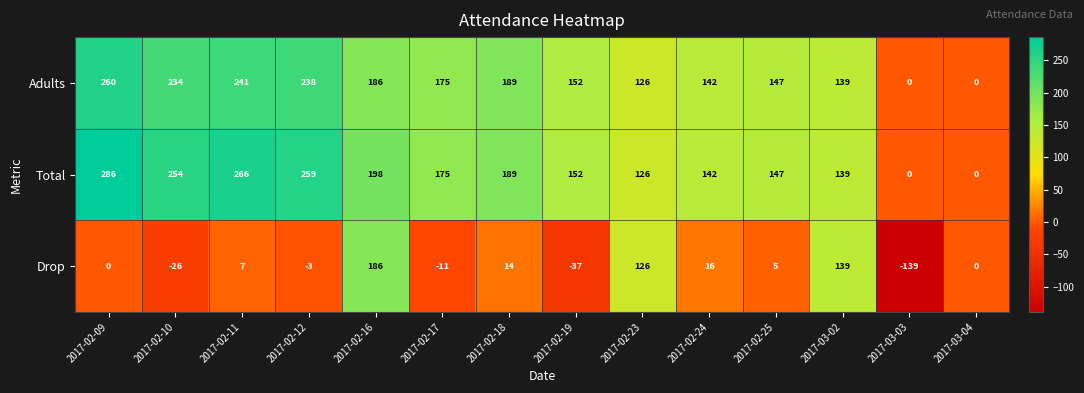

What is the minimum value shown in the chart?

-139